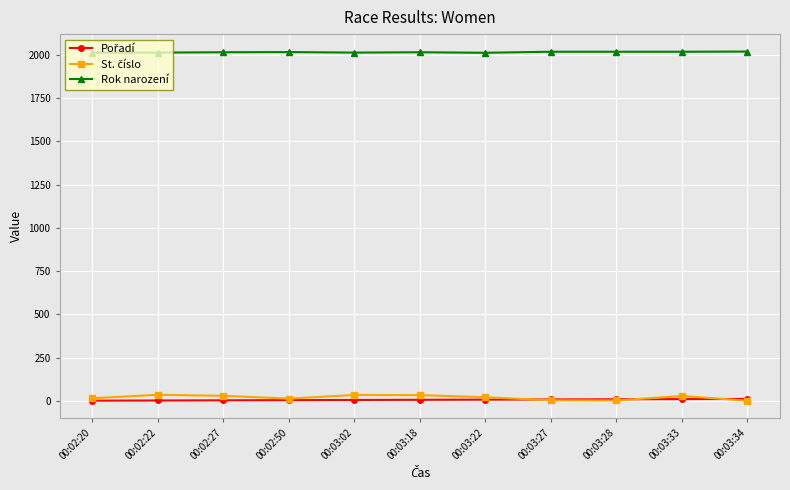

What is the label of the 11th point from the left?

00:03:34